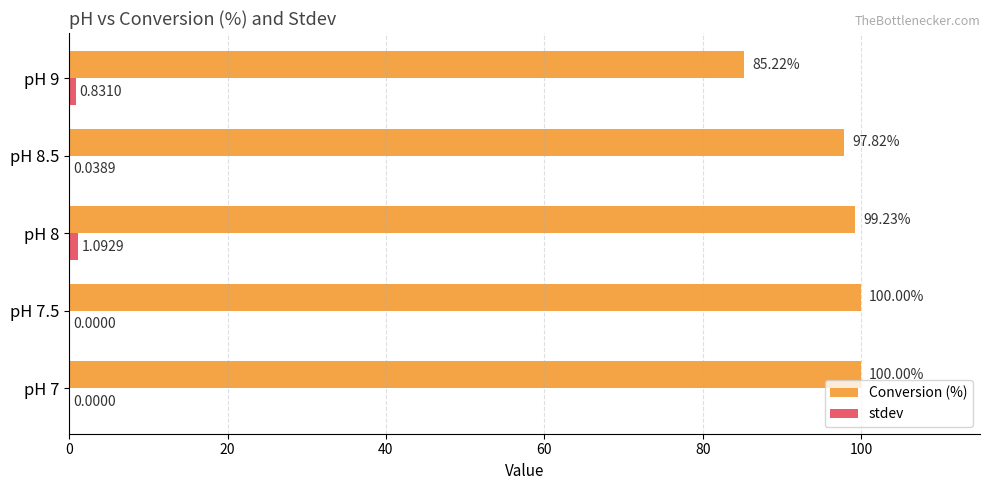

What is the sum of all Conversion (%) values?

482.3